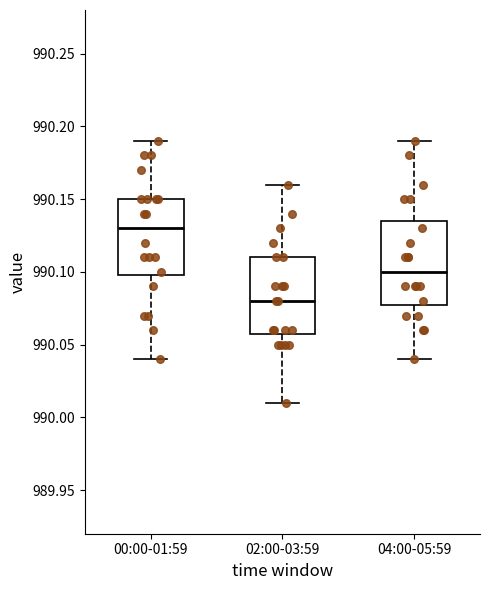

Reading left to right, read every box against the y-axis: the position of its median line, the range the box covers, and the ends of its whiskers. The values are not printed on the chart, so give them approximately, as read against the axis.

00:00-01:59: median 990.130, box 990.100 to 990.150, whiskers 990.040 to 990.190
02:00-03:59: median 990.080, box 990.060 to 990.110, whiskers 990.010 to 990.160
04:00-05:59: median 990.100, box 990.080 to 990.135, whiskers 990.040 to 990.190